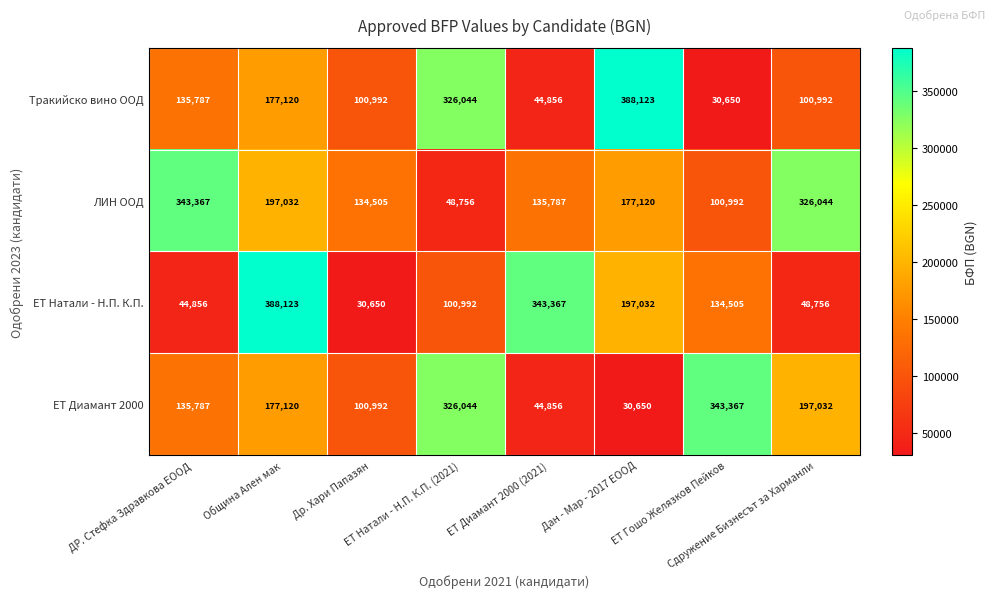

What is the maximum value for ЕТ Диамант 2000?

343367